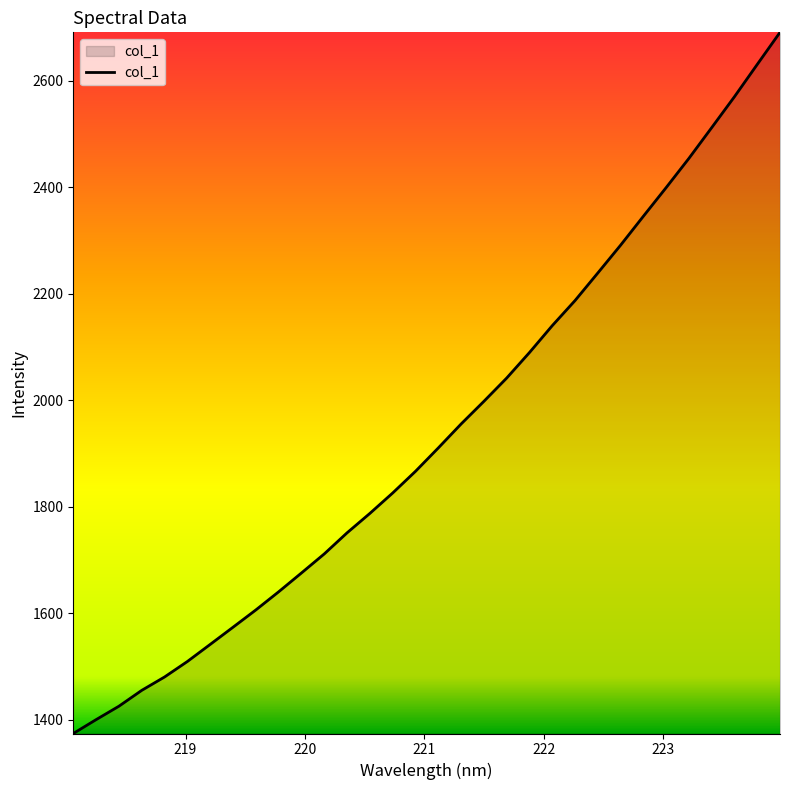

What is the maximum value shown in the chart?

2691.3